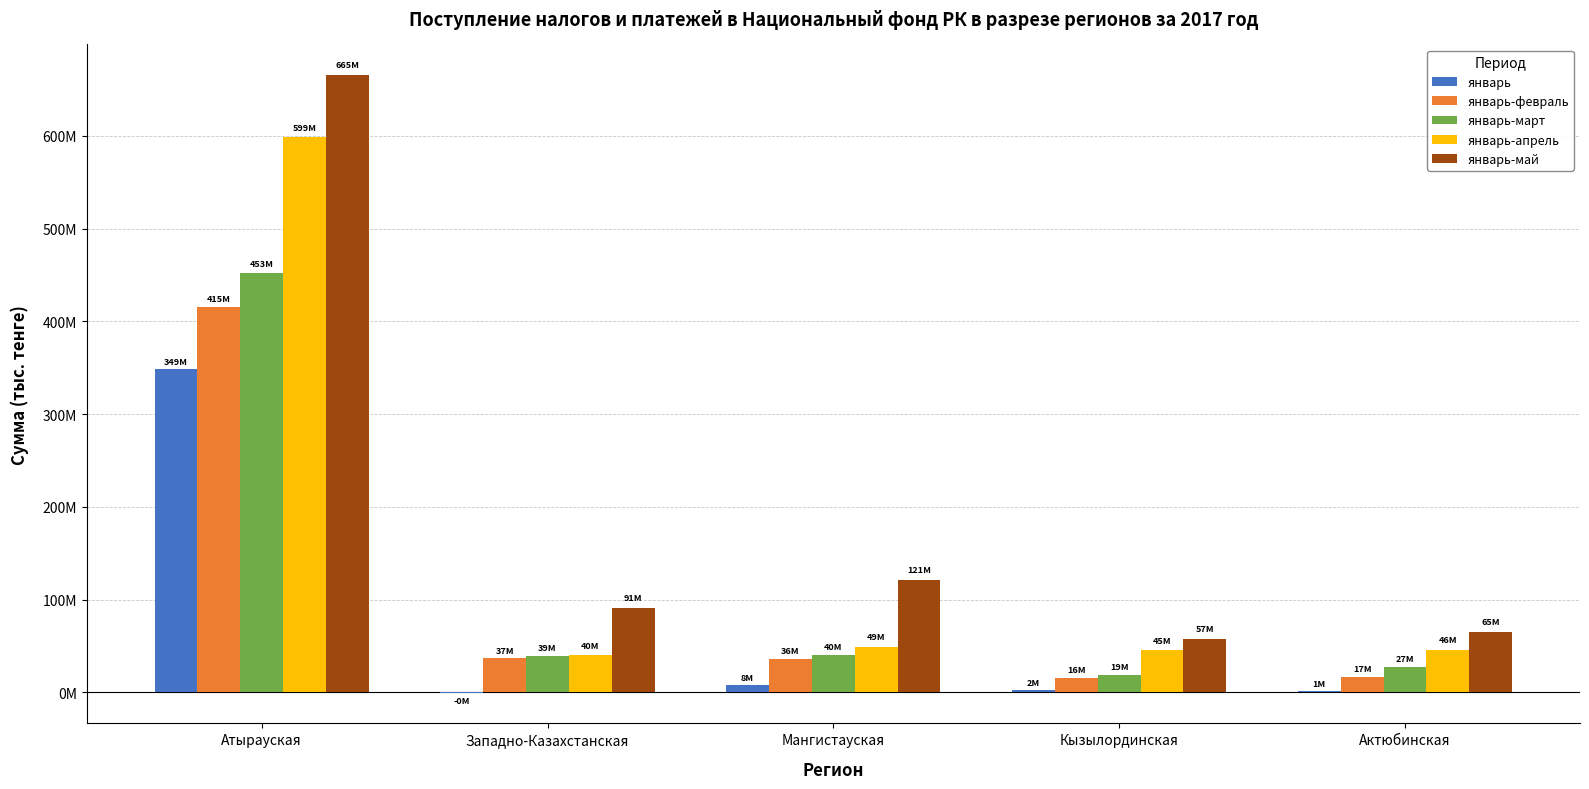

Reading left to right, what are all the values shown in this chart?

январь: 348667023	-46489	7729958	2493541	1408844
январь-февраль: 415420877	36734725	36037513	15714747	17205188
январь-март: 452599939	39452939	39952873	18689666	26938947
январь-апрель: 598510532	40017185	49146698	45401310	46237945
январь-май: 665189581	91390870	121248926	57419440	65000236